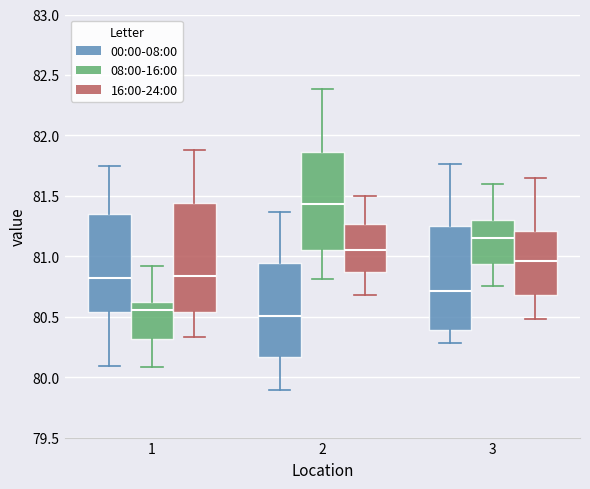

Reading left to right, read every box against the y-axis: the position of its median line, the range the box covers, and the ends of its whiskers. The values are not printed on the chart, so give them approximately, as read against the axis.

1 (00:00-08:00): median 80.80, box 80.55 to 81.35, whiskers 80.10 to 81.75
1 (08:00-16:00): median 80.55, box 80.30 to 80.65, whiskers 80.10 to 80.90
1 (16:00-24:00): median 80.85, box 80.55 to 81.45, whiskers 80.35 to 81.90
2 (00:00-08:00): median 80.50, box 80.15 to 80.95, whiskers 79.90 to 81.35
2 (08:00-16:00): median 81.45, box 81.05 to 81.85, whiskers 80.80 to 82.40
2 (16:00-24:00): median 81.05, box 80.85 to 81.25, whiskers 80.70 to 81.50
3 (00:00-08:00): median 80.70, box 80.40 to 81.25, whiskers 80.30 to 81.75
3 (08:00-16:00): median 81.15, box 80.95 to 81.30, whiskers 80.75 to 81.60
3 (16:00-24:00): median 80.95, box 80.70 to 81.20, whiskers 80.50 to 81.65